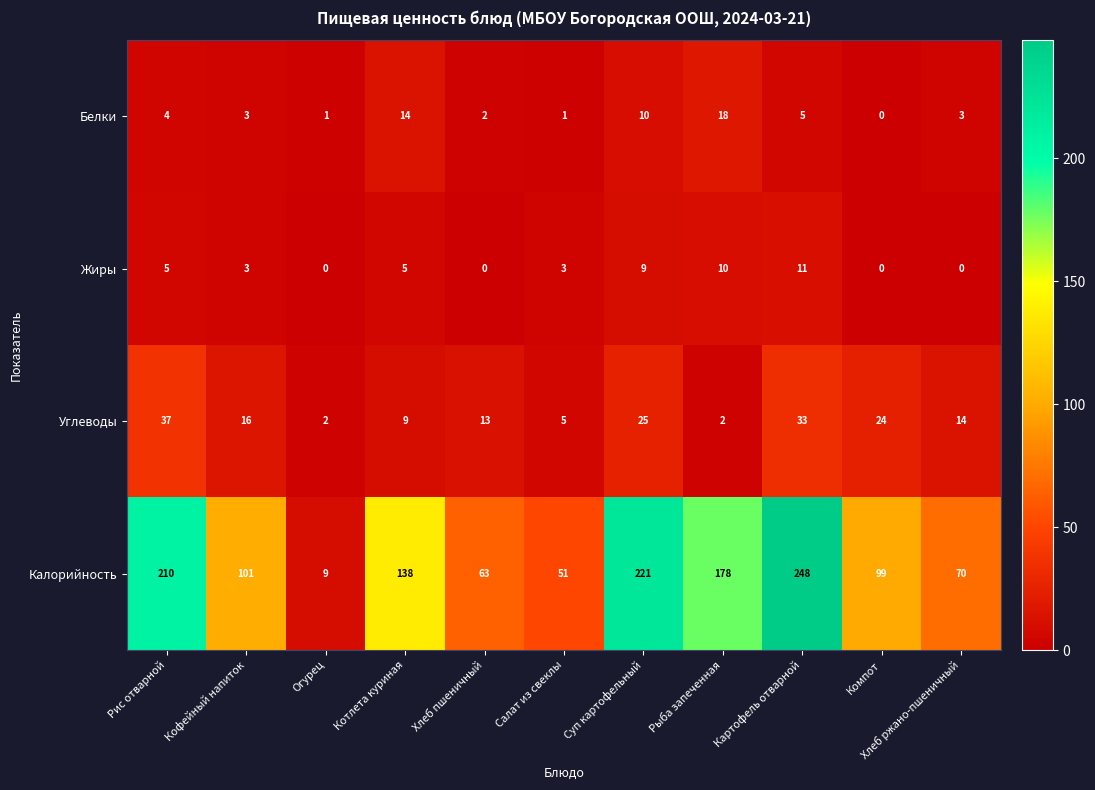

Where does the Углеводы series first go above 14?

Рис отварной